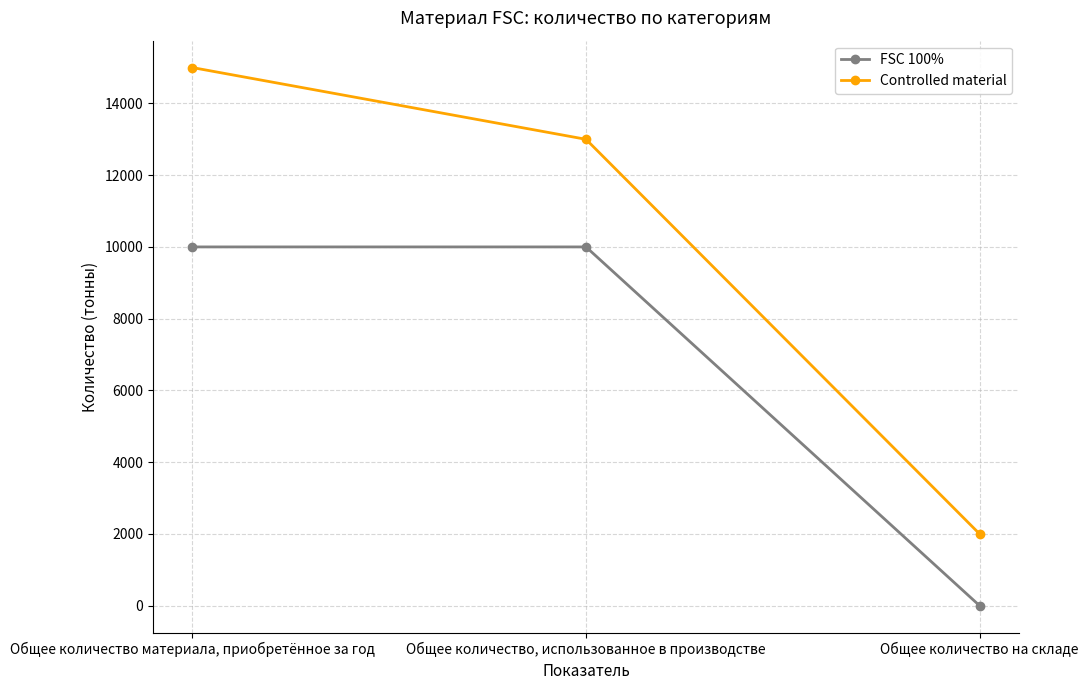

List the series in order of their overall mean, lowest first.

FSC 100%, Controlled material